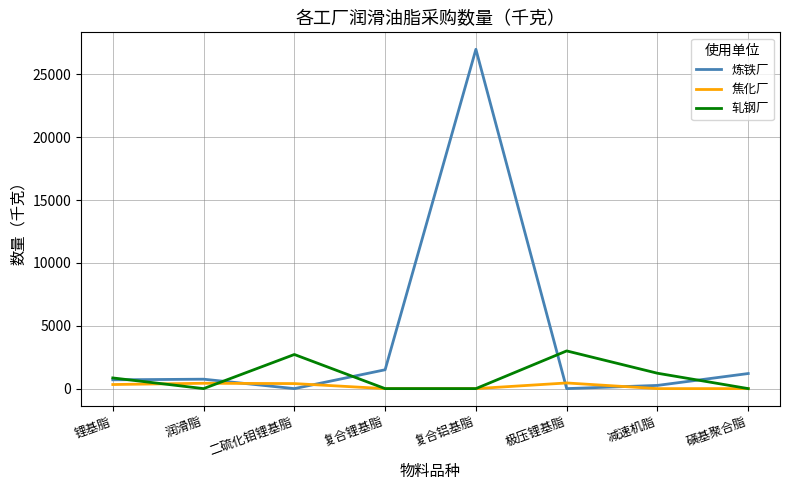

What is the sum of all 炼铁厂 values?

31405